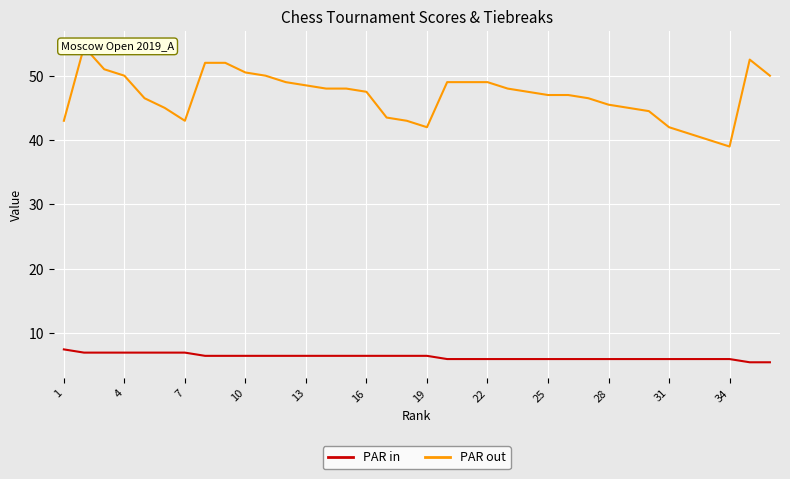

Which series has the largest range (max minus min)?

PAR out